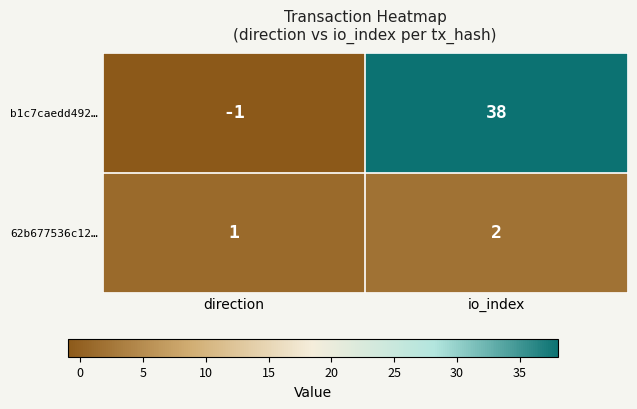

Which series has the largest total across all categories?

b1c7caedd492…